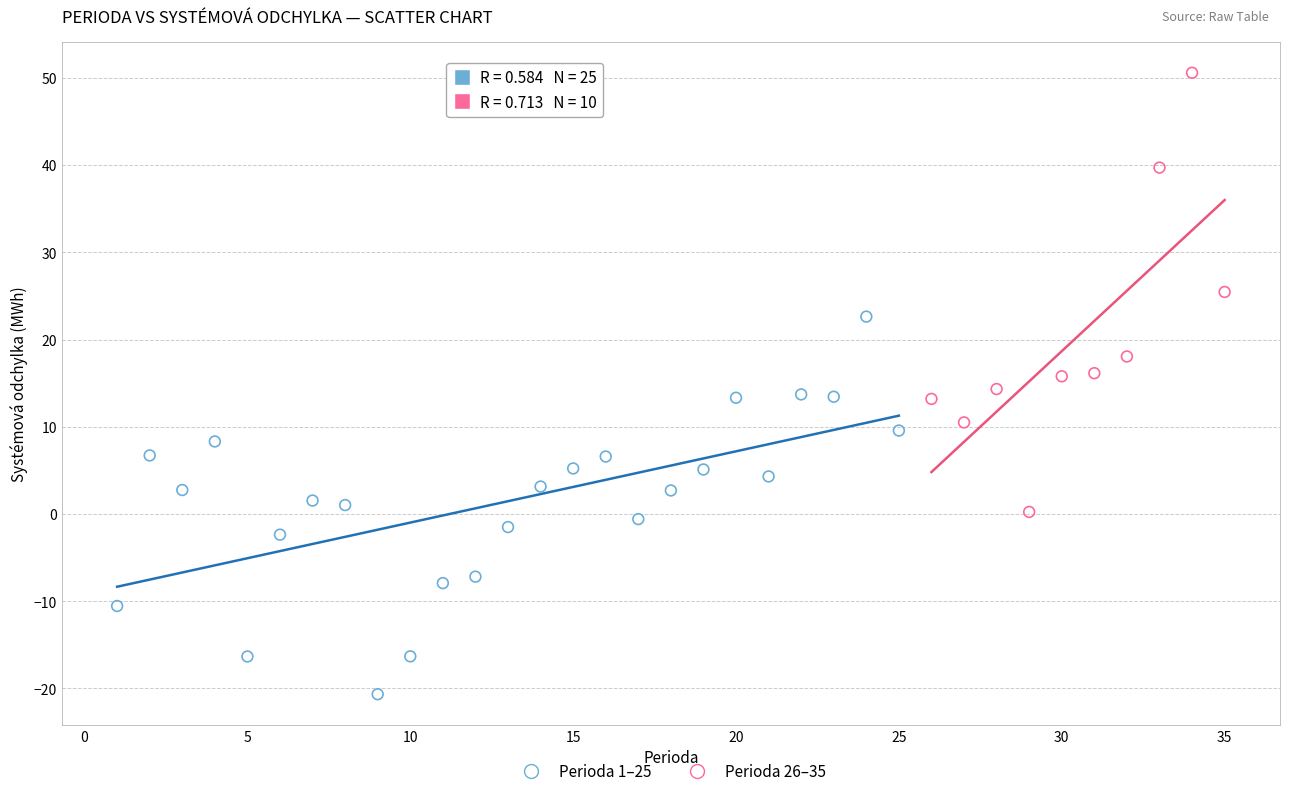

Which series reaches the minimum Y coordinate?

Perioda 1–25